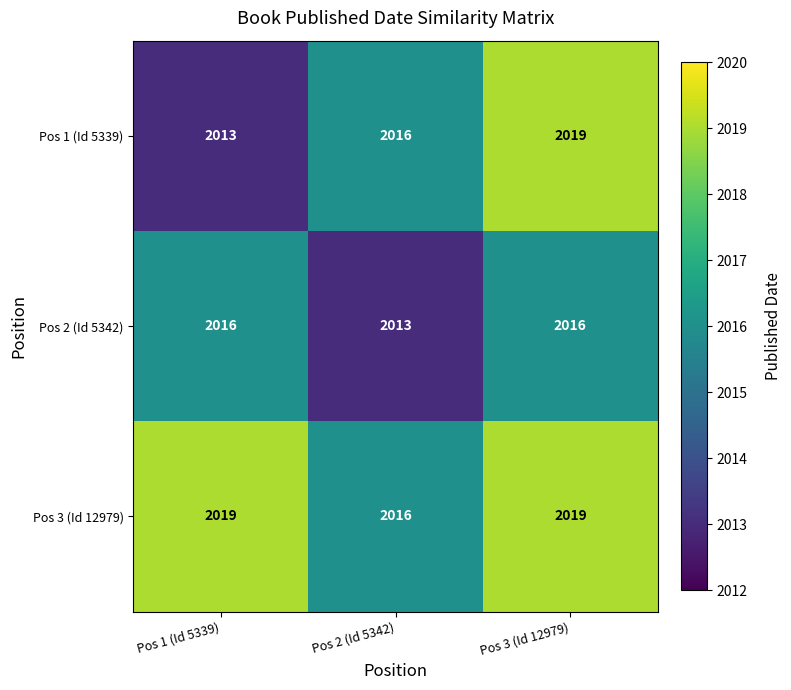

Reading left to right, what are all the values shown in this chart?

Pos 1 (Id 5339): Pos 1 (Id 5339)=2013	Pos 2 (Id 5342)=2016	Pos 3 (Id 12979)=2019
Pos 2 (Id 5342): Pos 1 (Id 5339)=2016	Pos 2 (Id 5342)=2013	Pos 3 (Id 12979)=2016
Pos 3 (Id 12979): Pos 1 (Id 5339)=2019	Pos 2 (Id 5342)=2016	Pos 3 (Id 12979)=2019